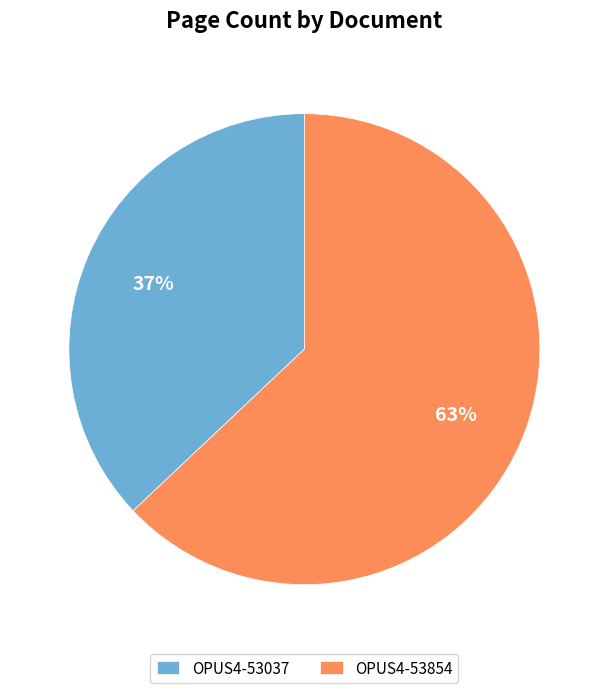

Which category has the biggest portion of the pie?

OPUS4-53854